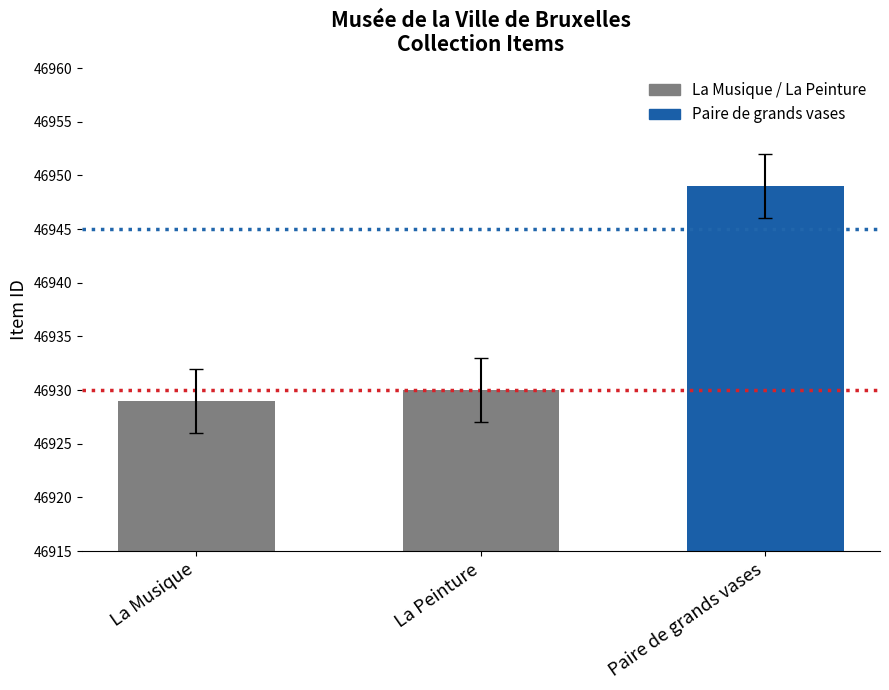

Count the number of categories in the chart.

3